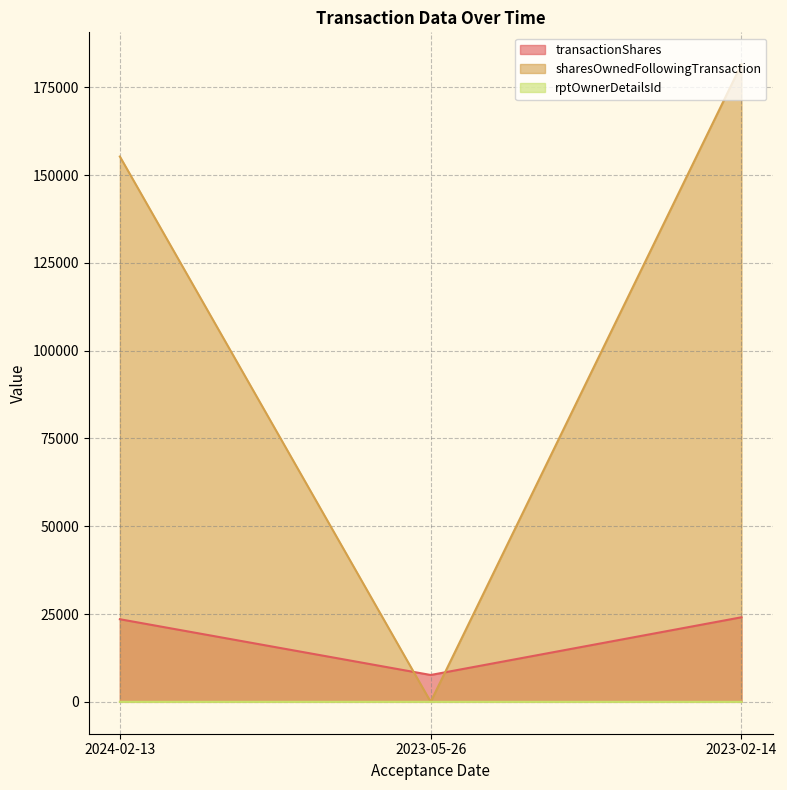

Which series has the widest spread of values?

sharesOwnedFollowingTransaction